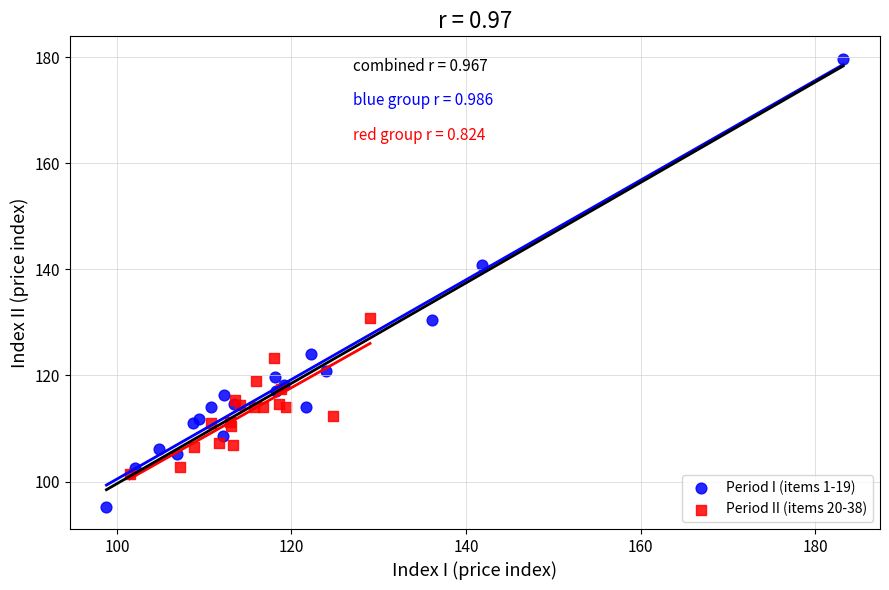

Which series has the largest Y range (max minus min)?

Period I (items 1-19)